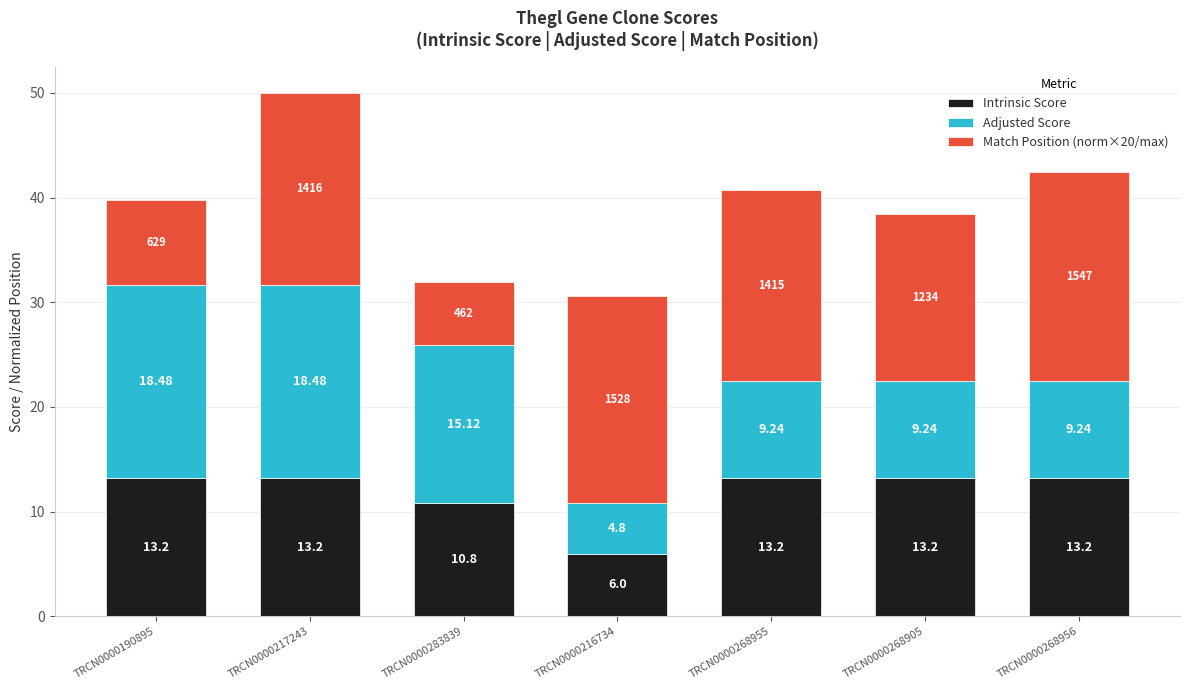

What is the difference between the maximum and minimum values in the Intrinsic Score series?

7.2